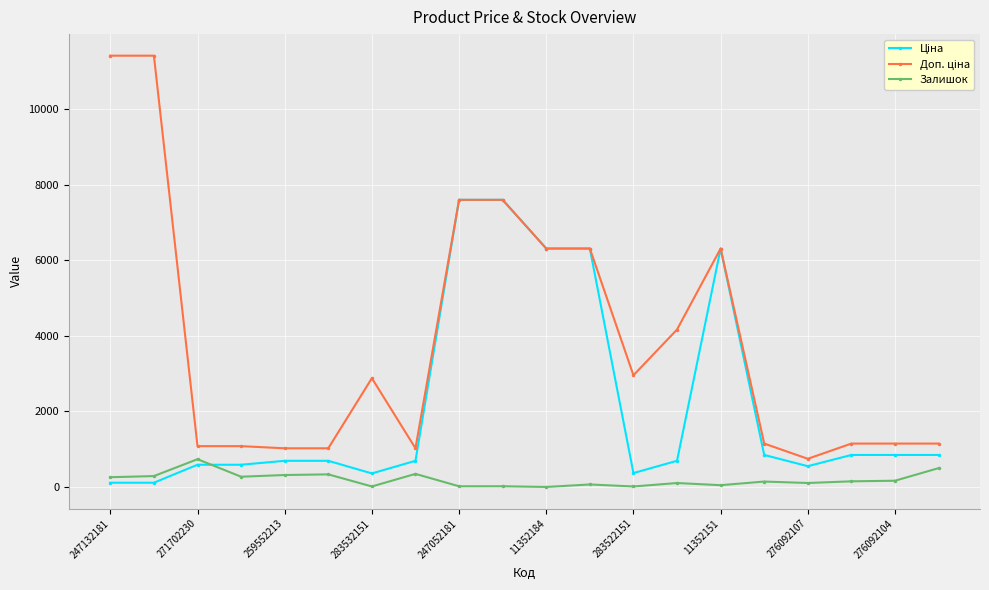

What is the highest value of the Залишок series?

736.0